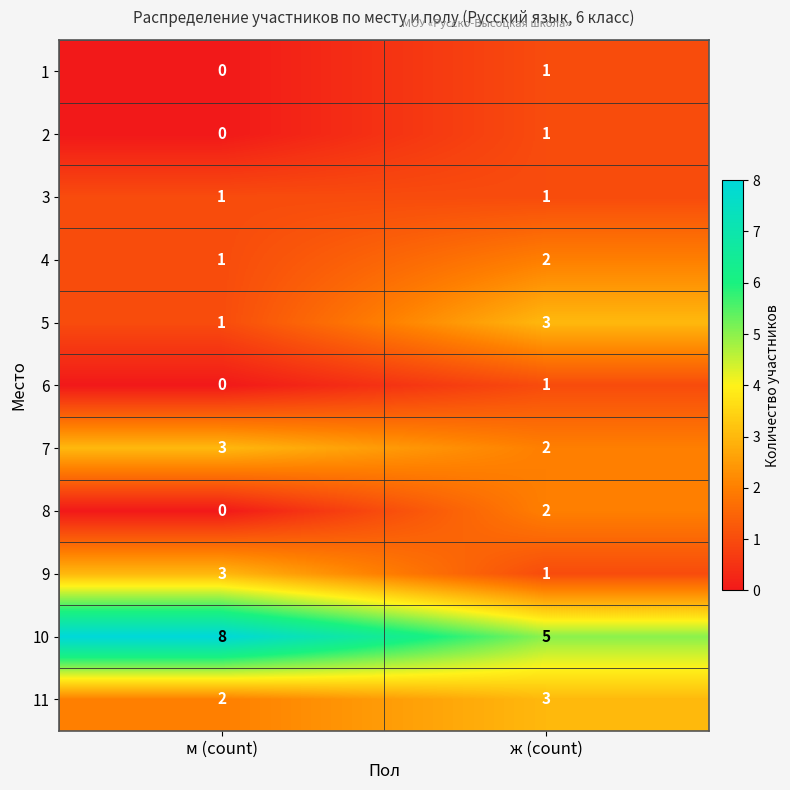

What is the sum of all 9 values?

4